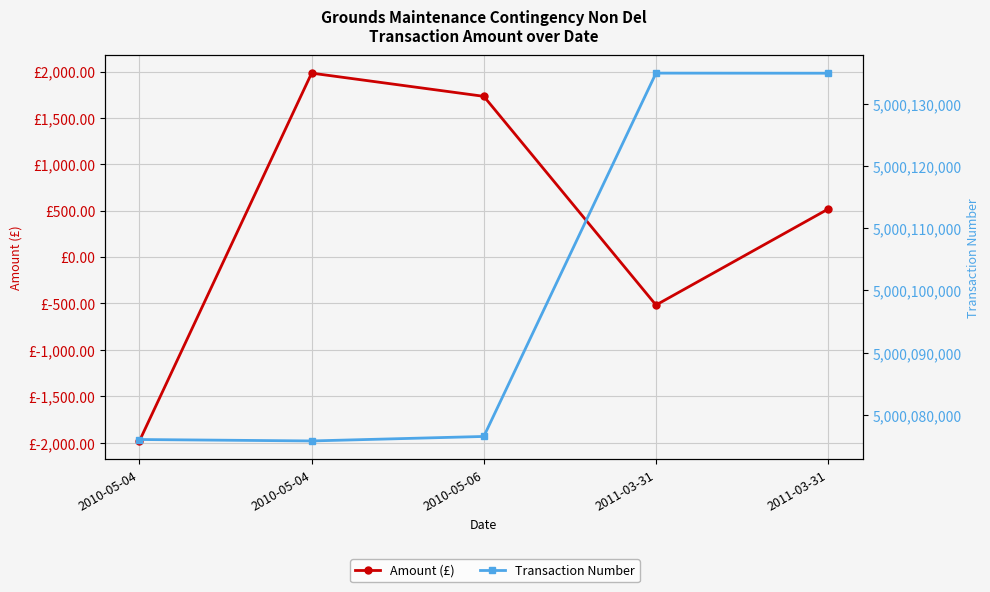

What is the lowest value of the Transaction Number series?

5000075796.0